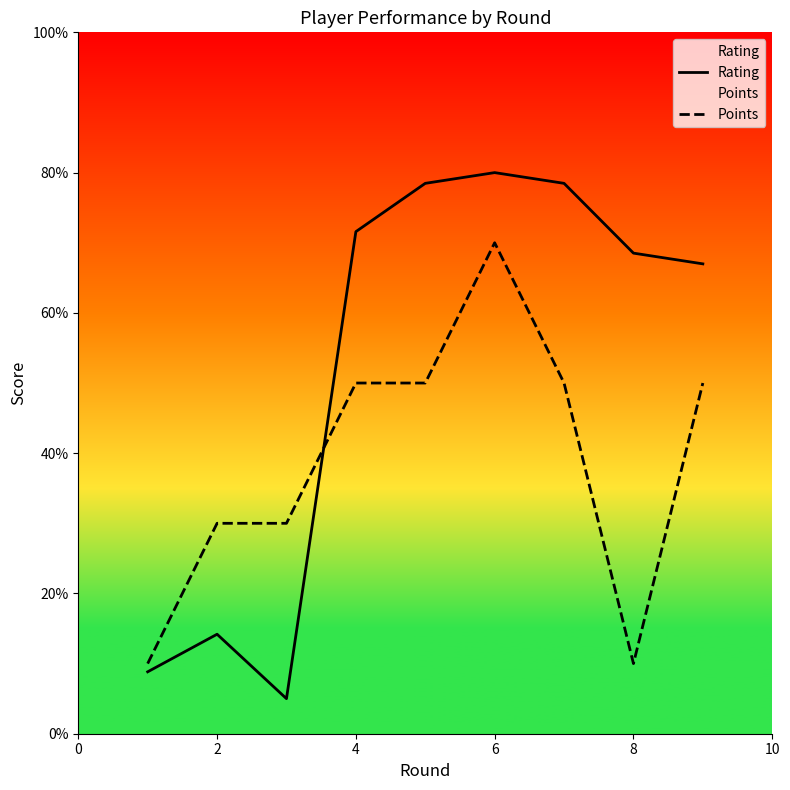

At which label does Rating first exceed 68?

4